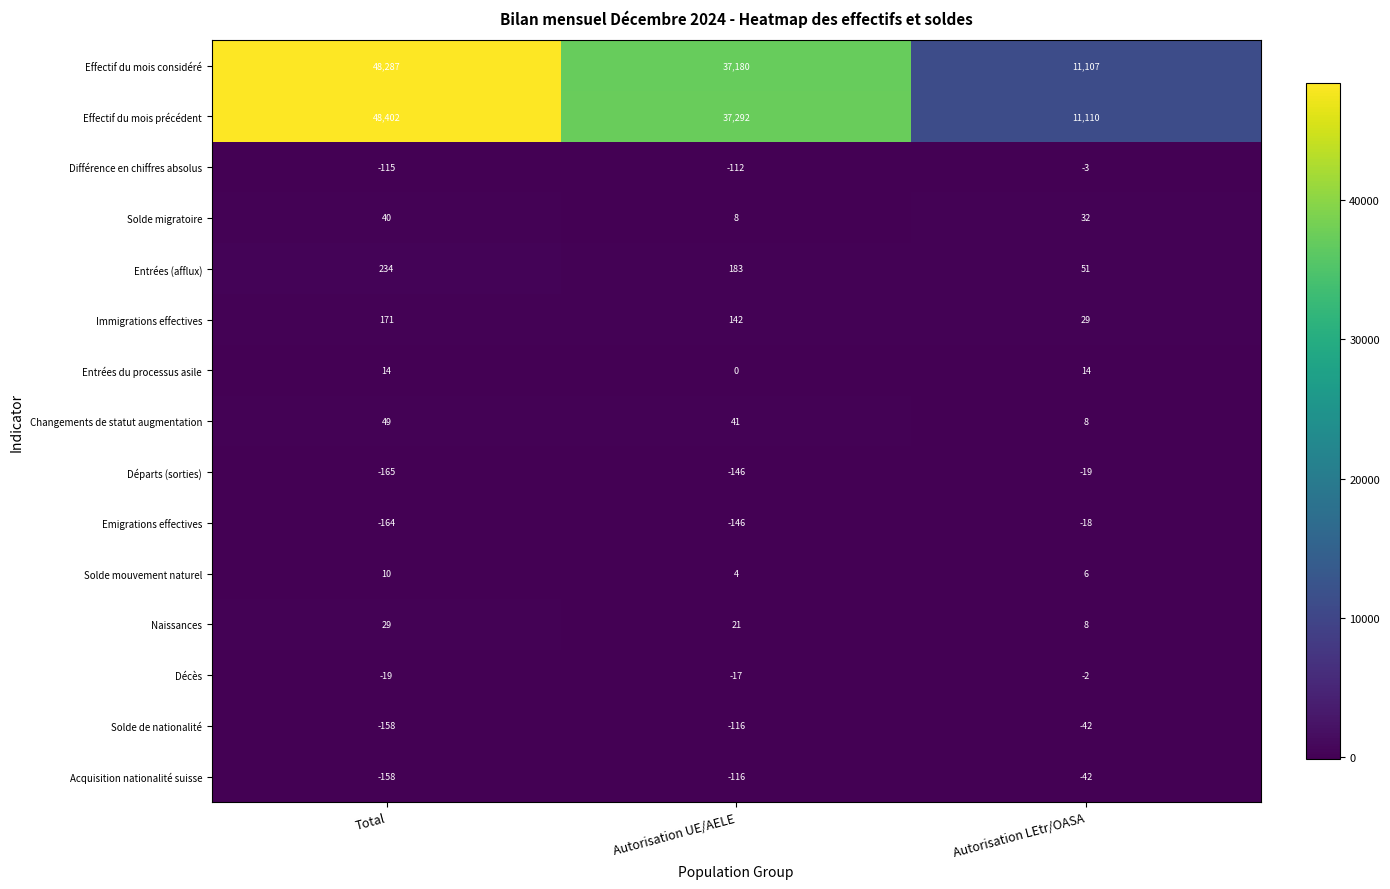

How many values in the Différence en chiffres absolus series exceed -112?

1